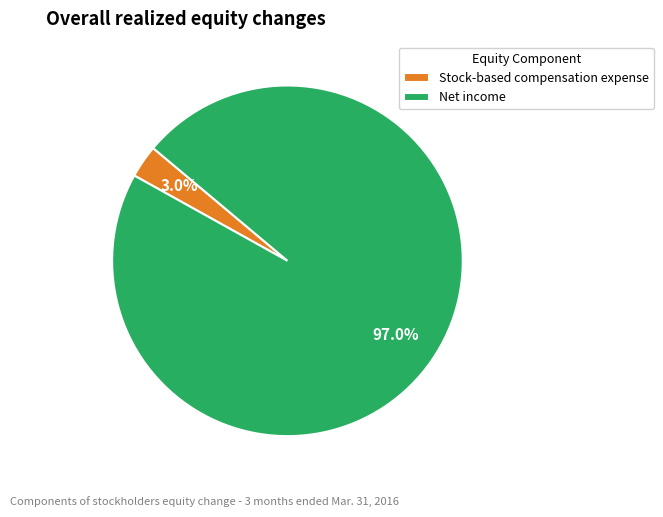

Which category has the smallest portion of the pie?

Stock-based compensation expense